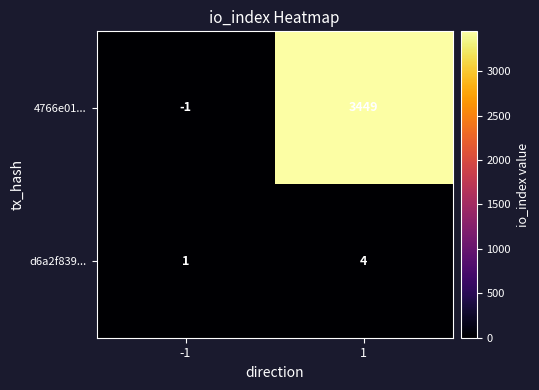

How many series are shown in this chart?

2